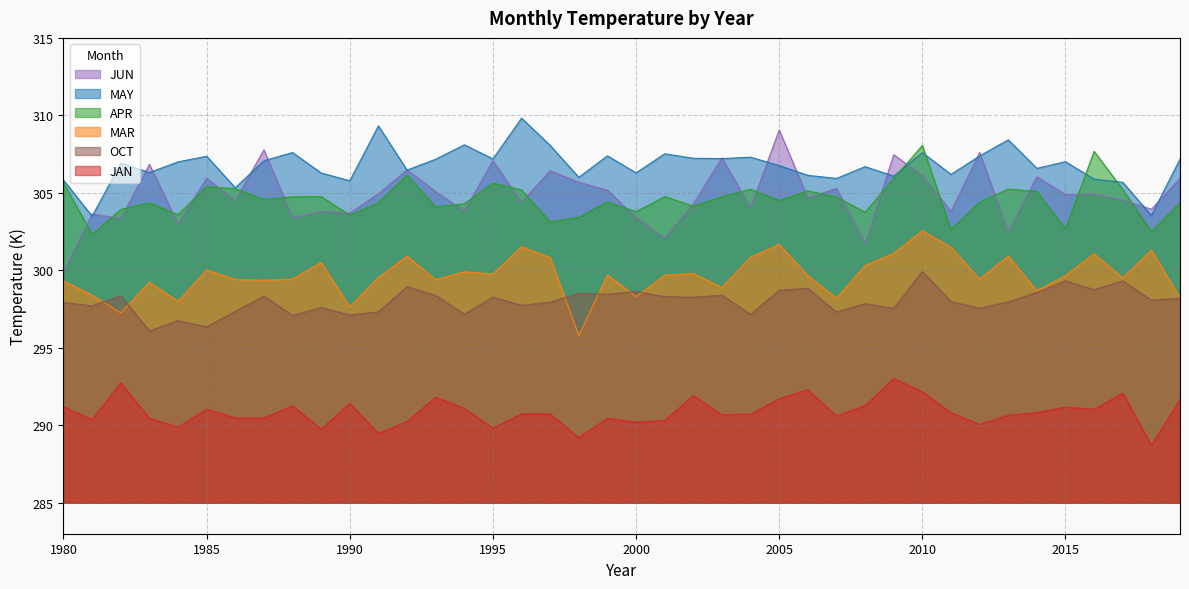

Which series has the largest total across all categories?

MAY